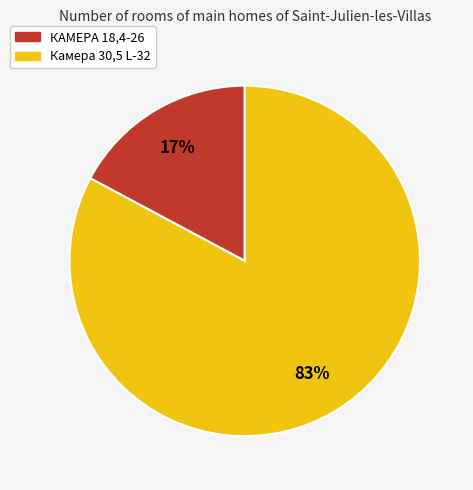

Which has a higher value, Камера 30,5 L-32 or КАМЕРА 18,4-26?

Камера 30,5 L-32